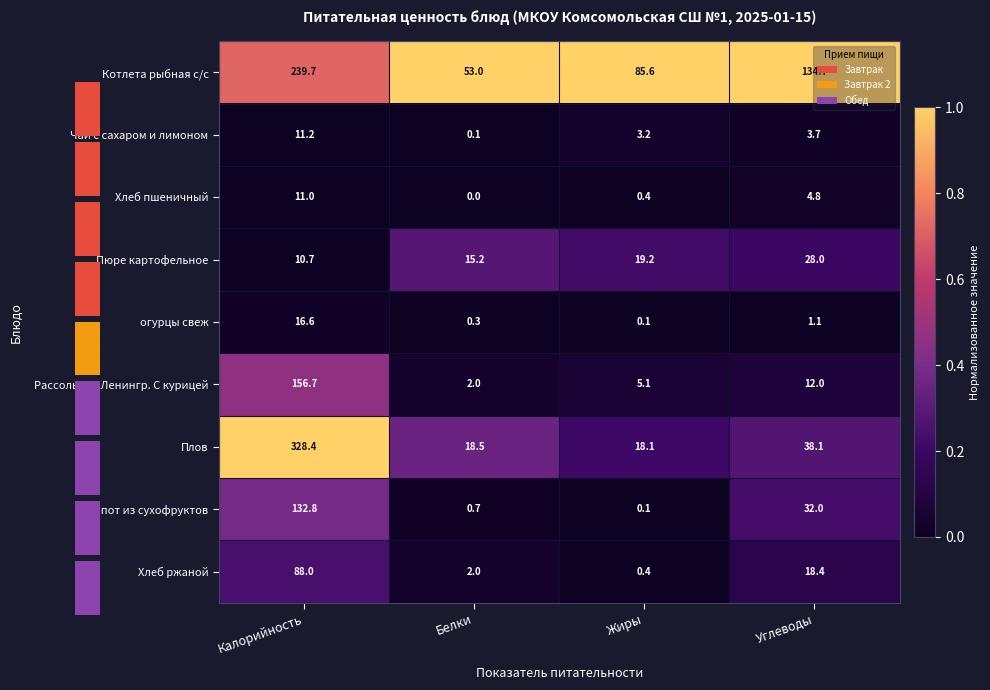

Rank the categories by Рассольник Ленингр. С курицей value from lowest to highest.

Белки, Жиры, Углеводы, Калорийность